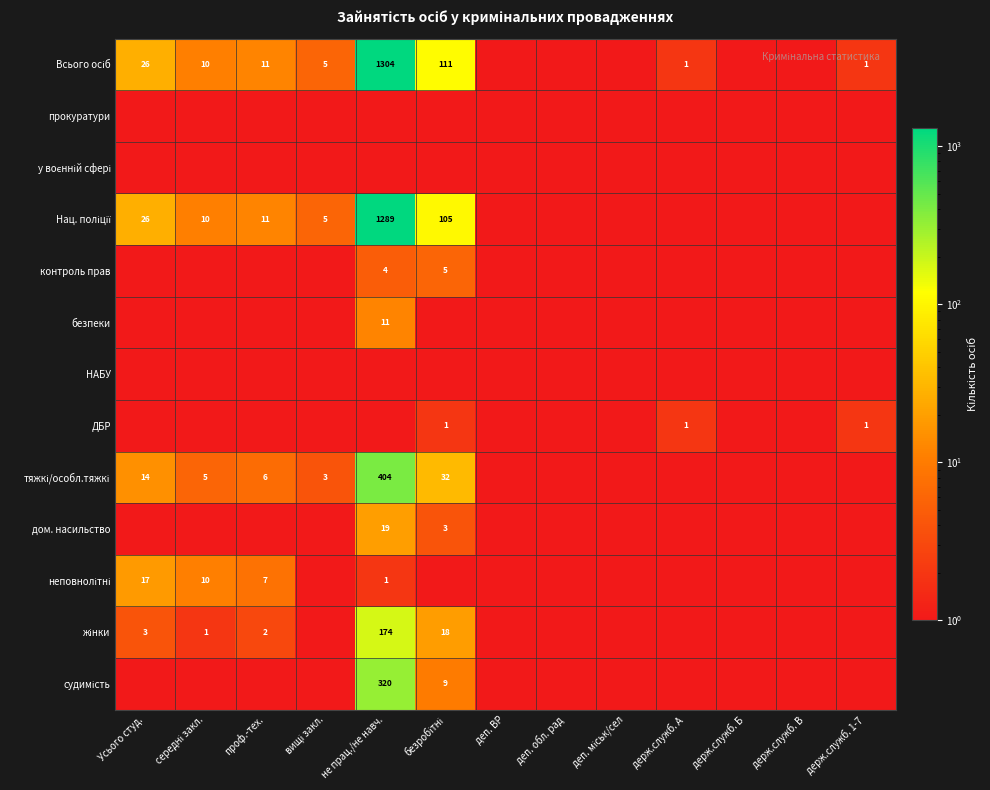

What is the average value of the жінки series?

16